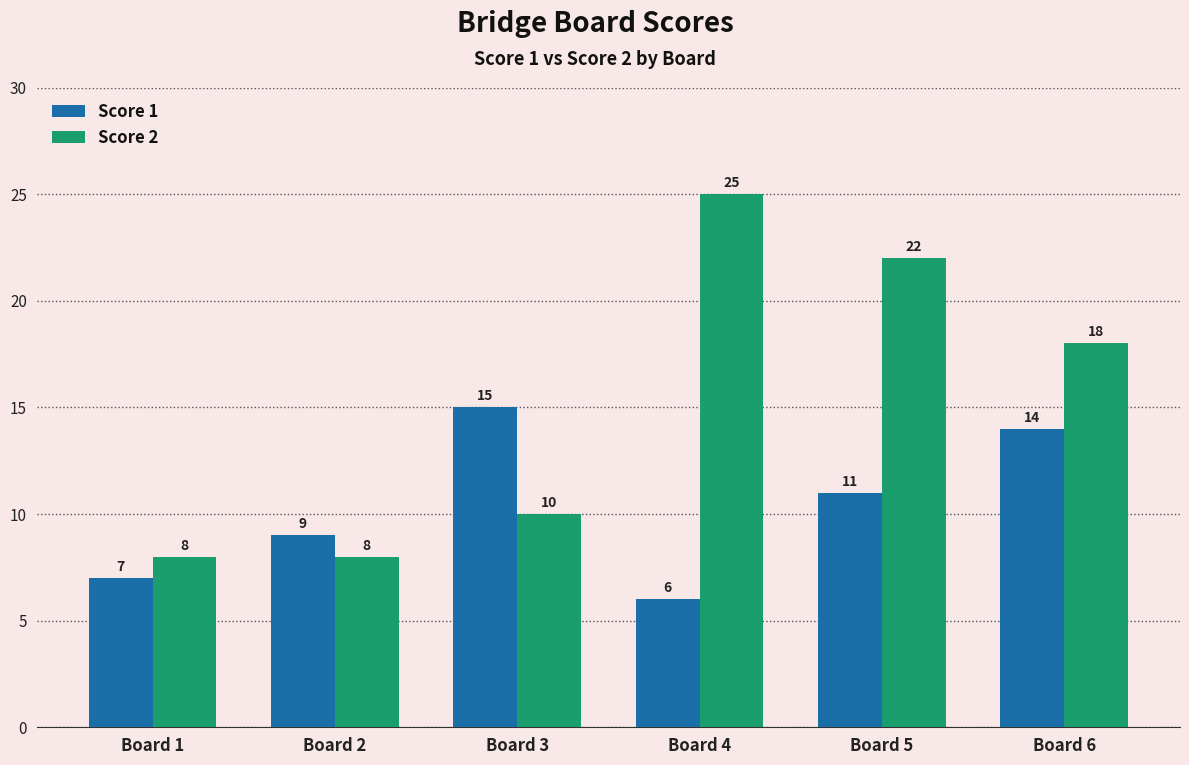

Reading left to right, transcribe all the data shown in this chart.

Score 1: 7	9	15	6	11	14
Score 2: 8	8	10	25	22	18